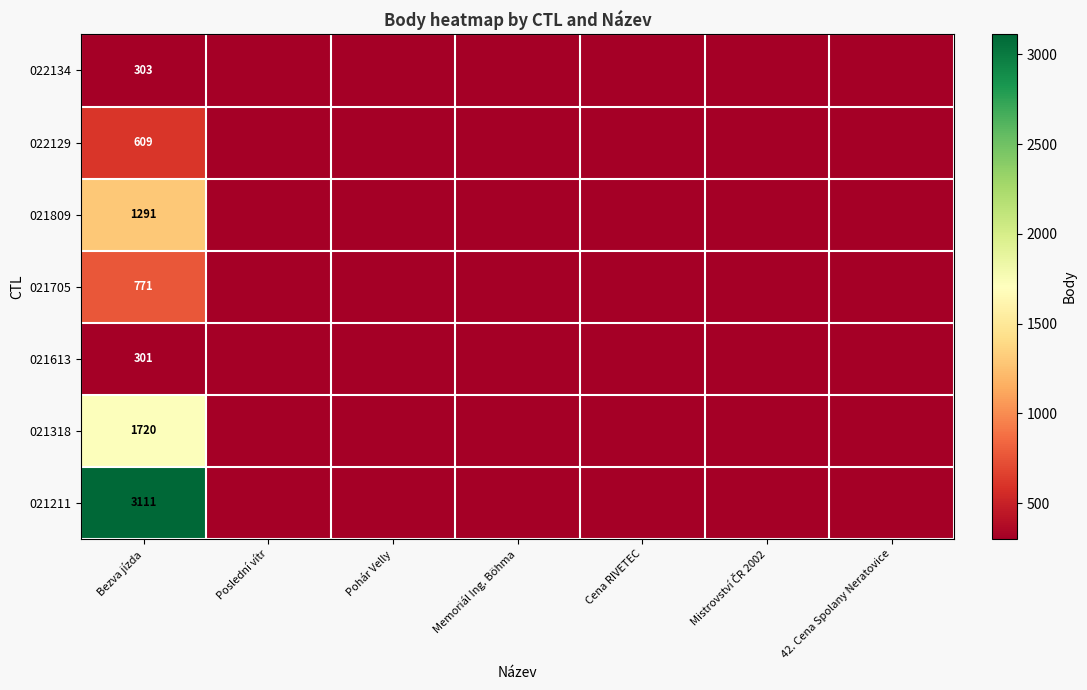

True or false: 022134 has a value of 503 at Bezva jízda.

False